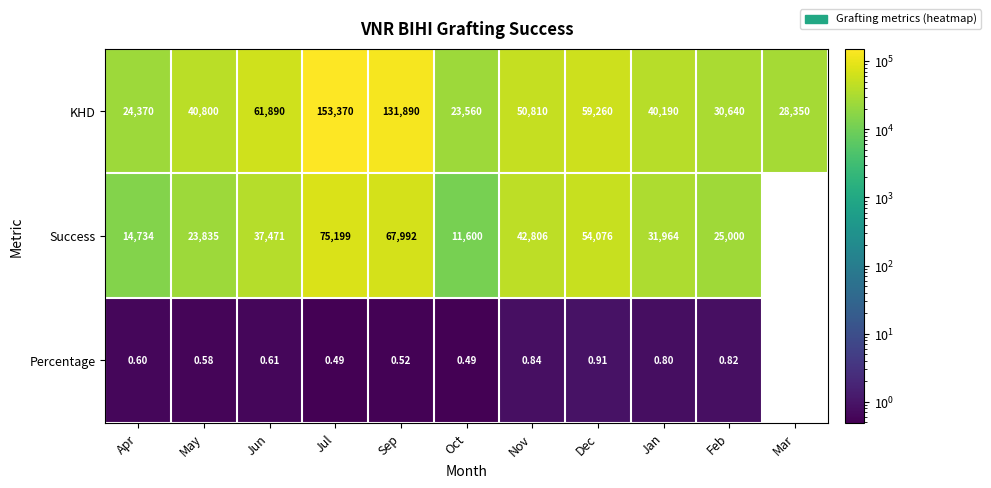

How many values in Success are above zero?

10